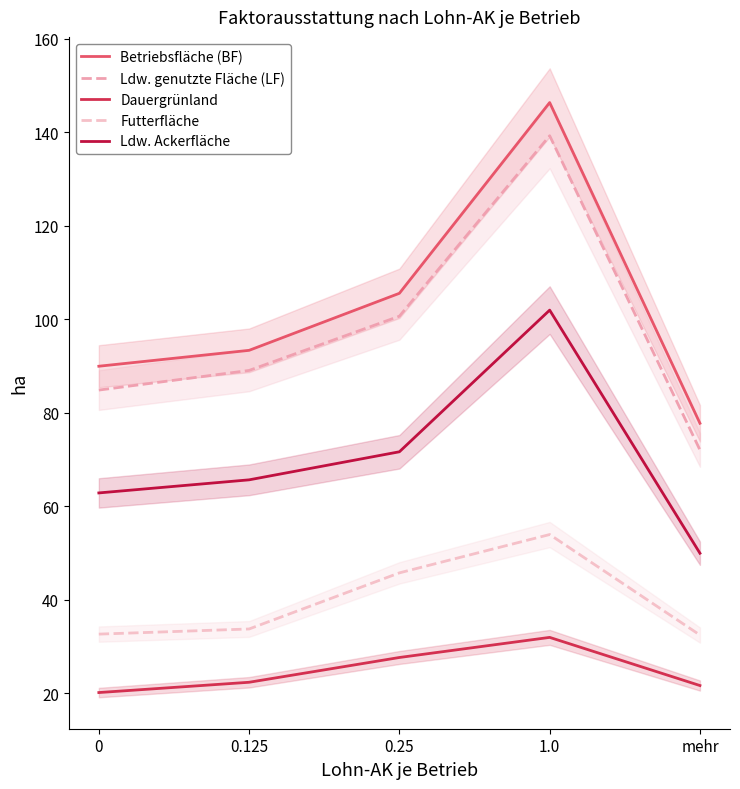

What is the greatest value displayed?

146.4